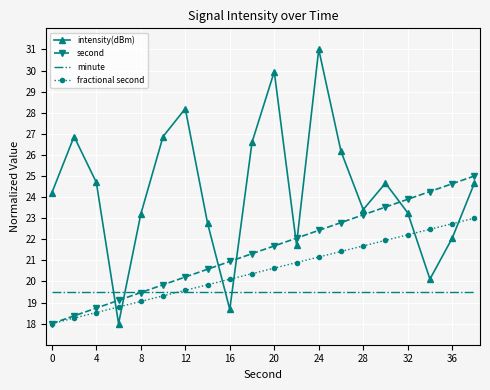

How many categories are shown in the chart?

20